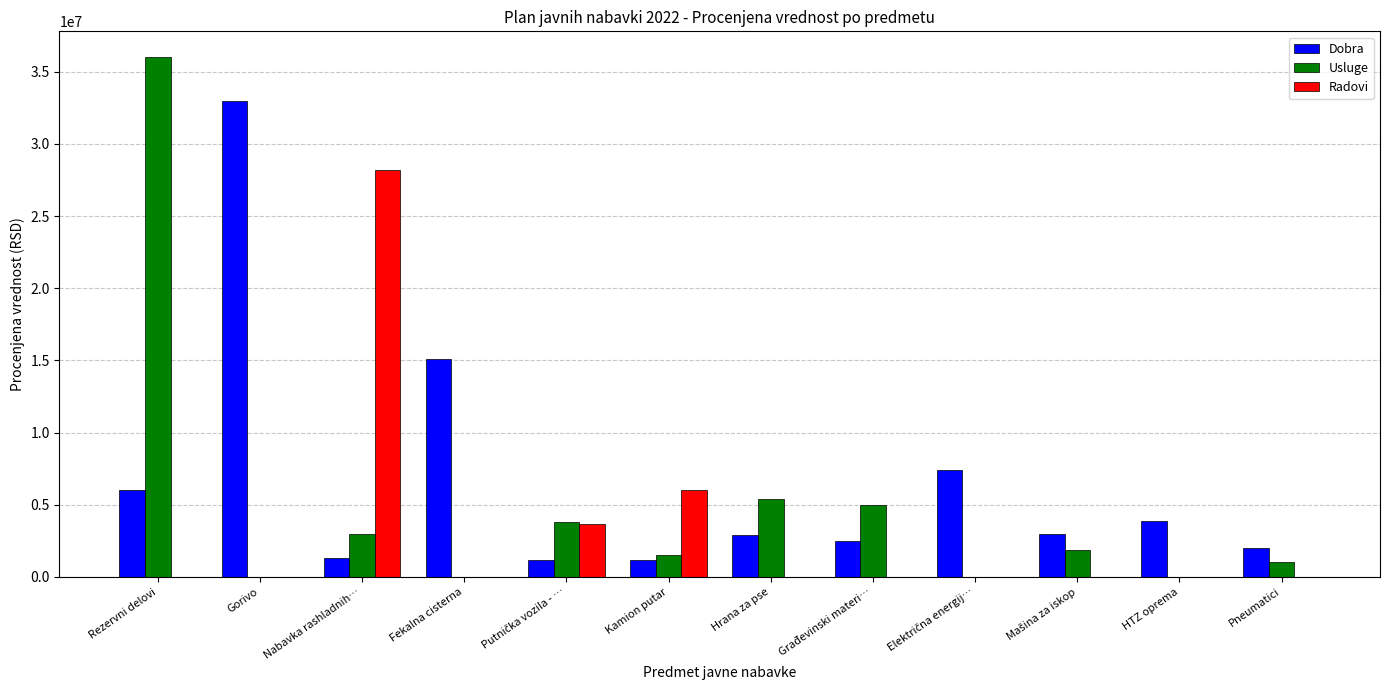

Which series has the largest range (max minus min)?

Usluge